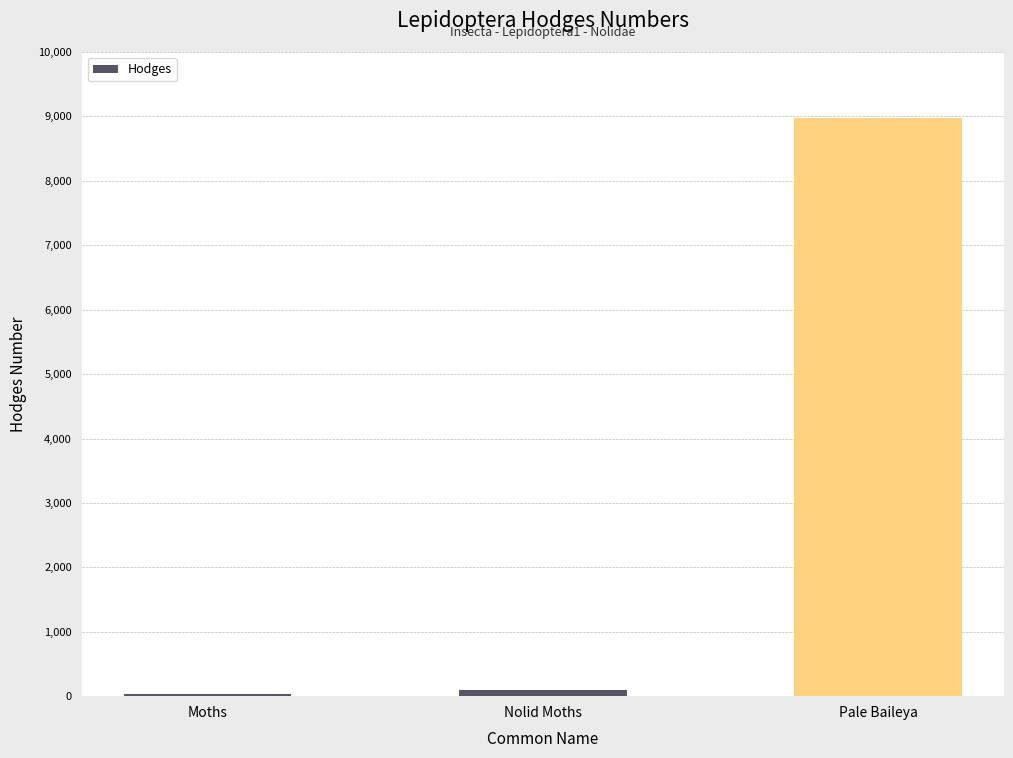

Where is the data nearest to the value 4500?

Nolid Moths